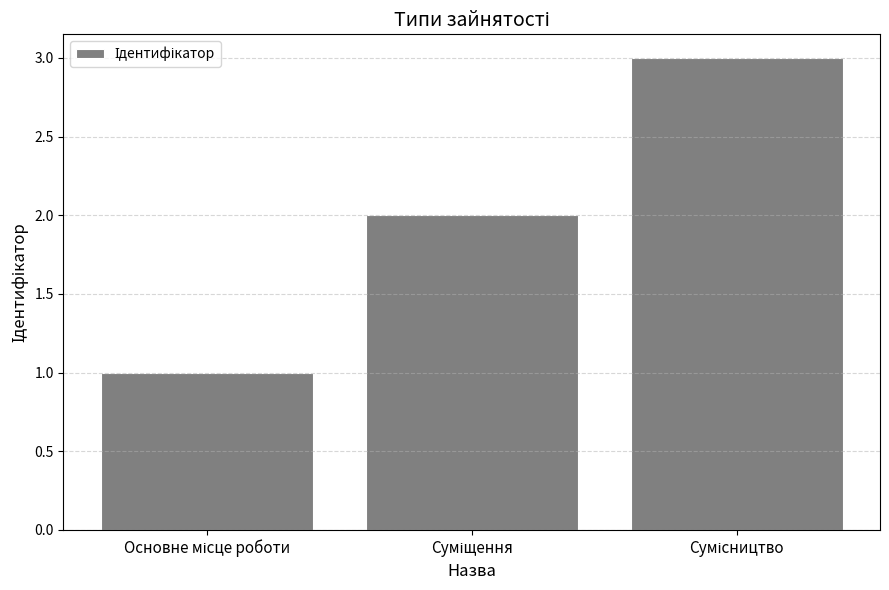

What is the greatest value displayed?

3